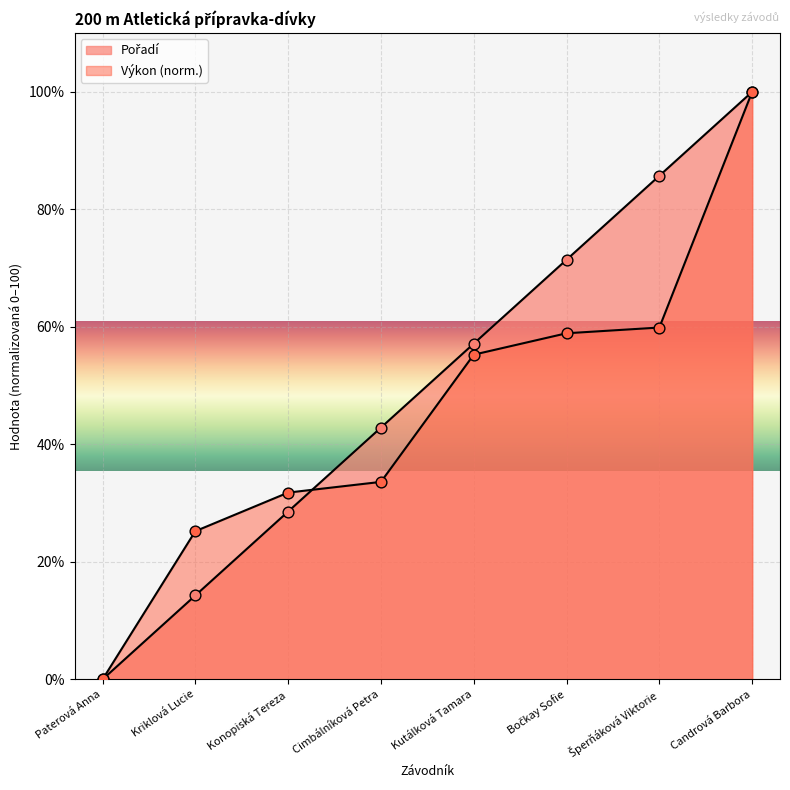

Which series has the largest Y range (max minus min)?

Pořadí